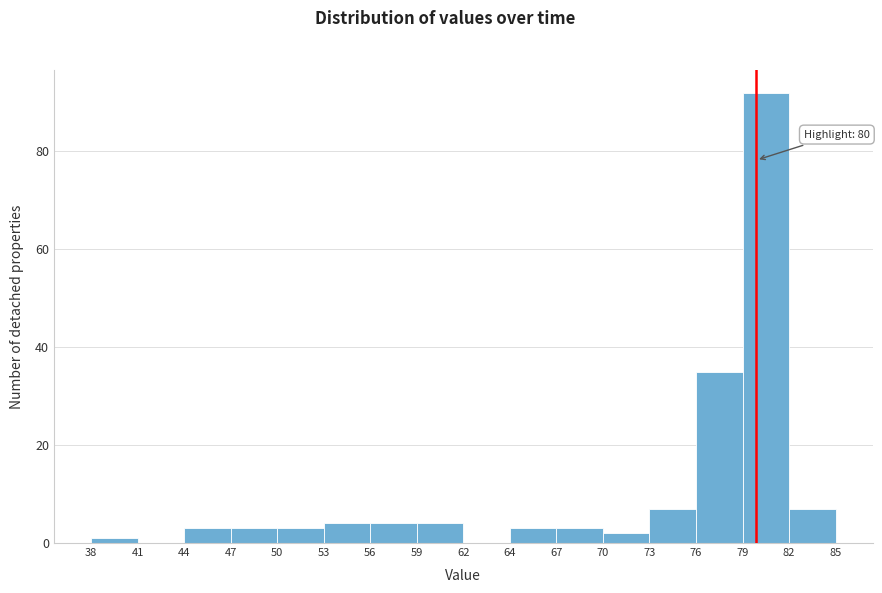

Over which range of the x-axis is the bar tallest?

79 to 82